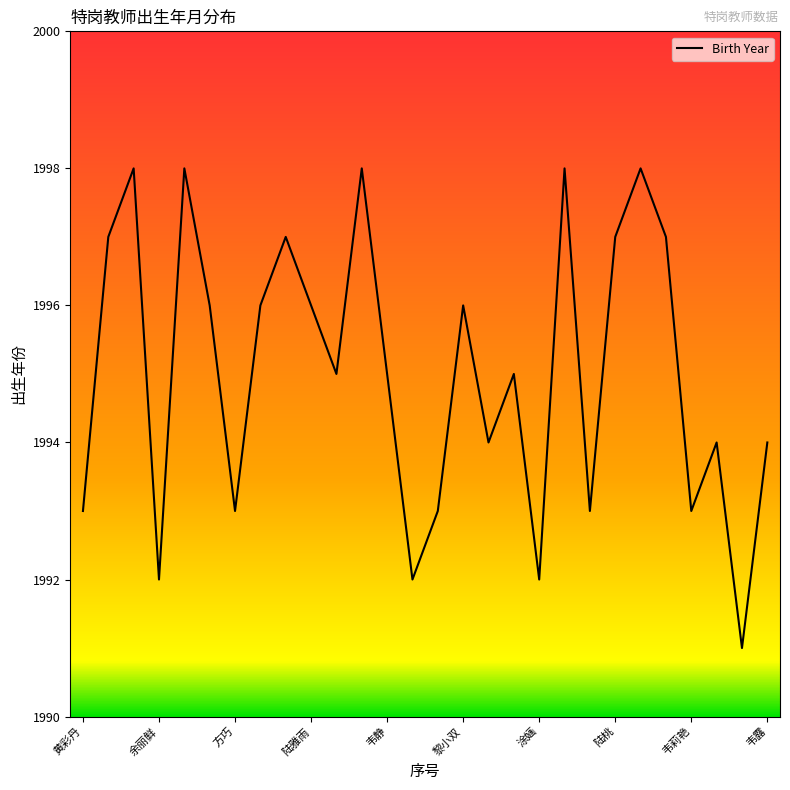

How many series are shown in this chart?

1